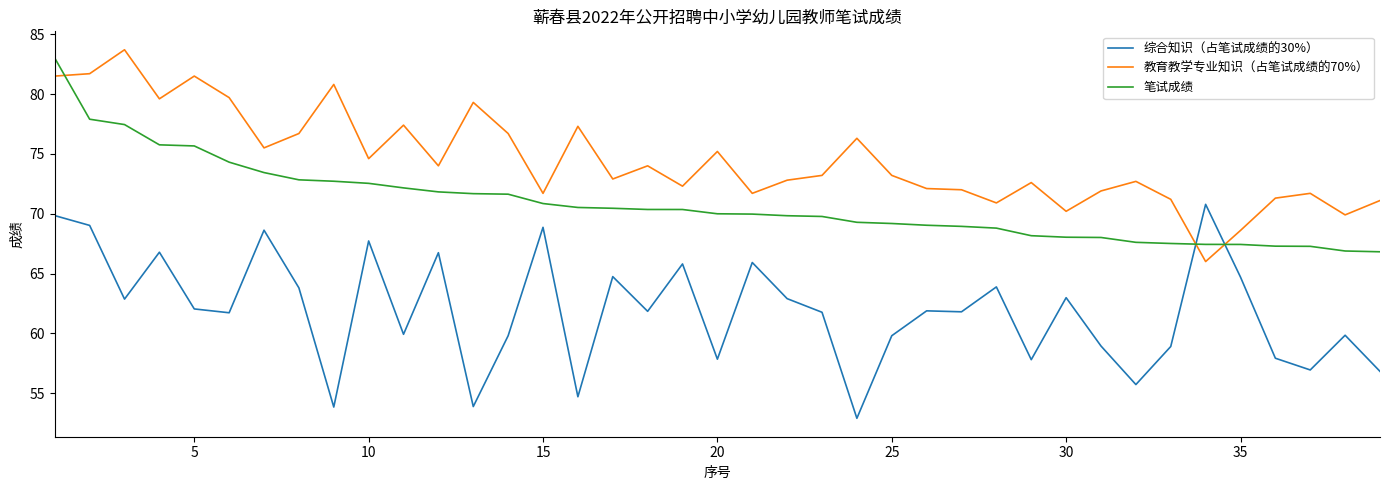

List the series in order of their overall mean, highest first.

教育教学专业知识（占笔试成绩的70%）, 笔试成绩, 综合知识（占笔试成绩的30%）